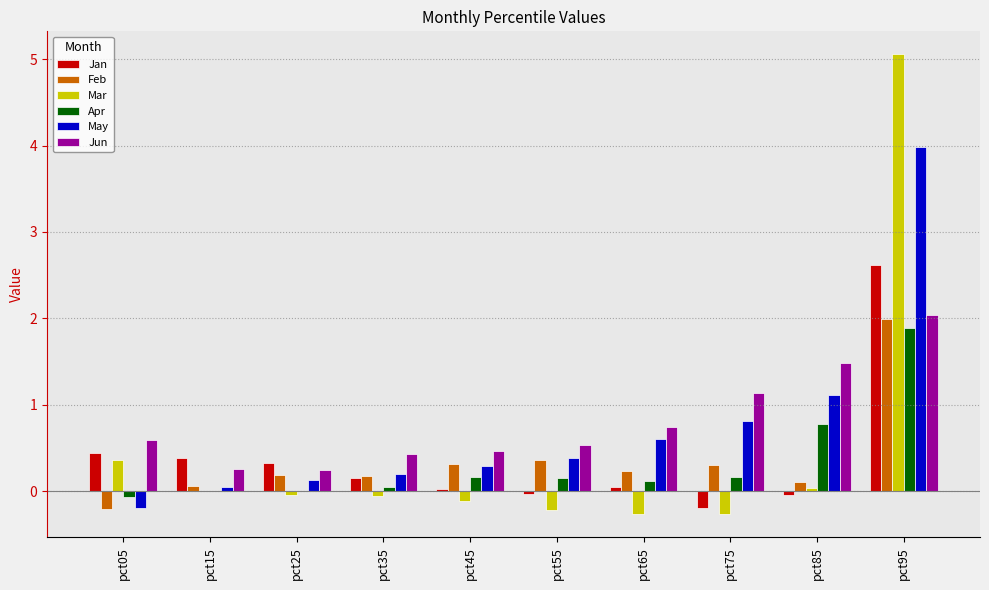

At which category is the sum across all series the highest?

pct95